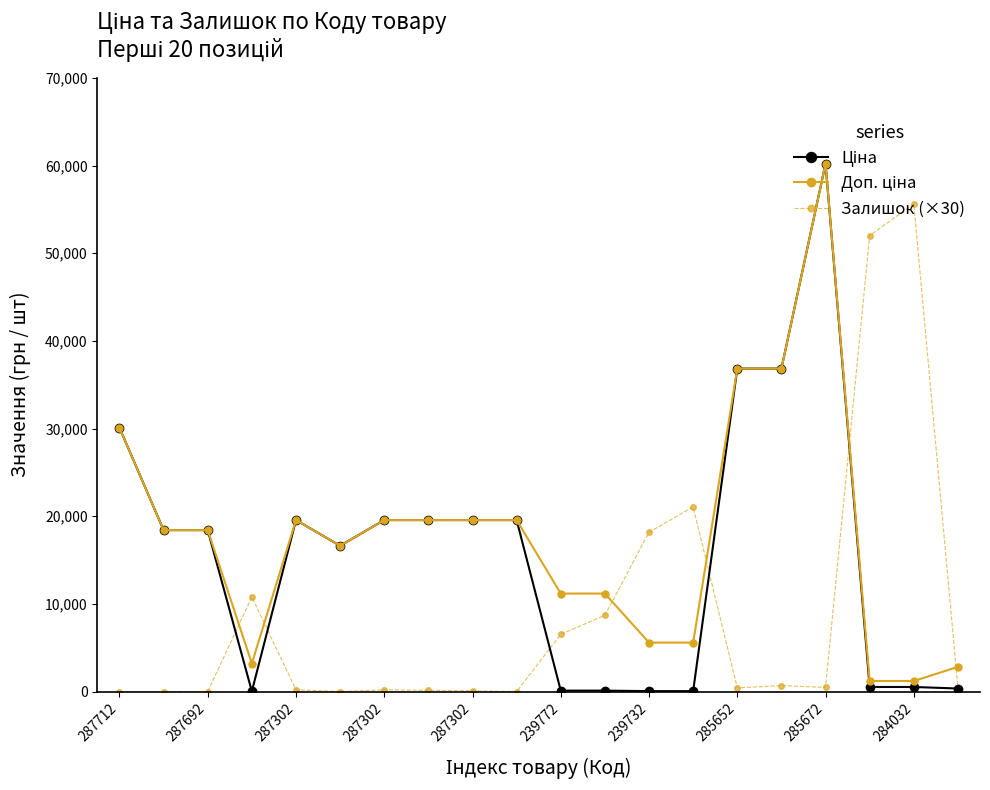

What is the maximum value for Залишок (×30)?

55620.0